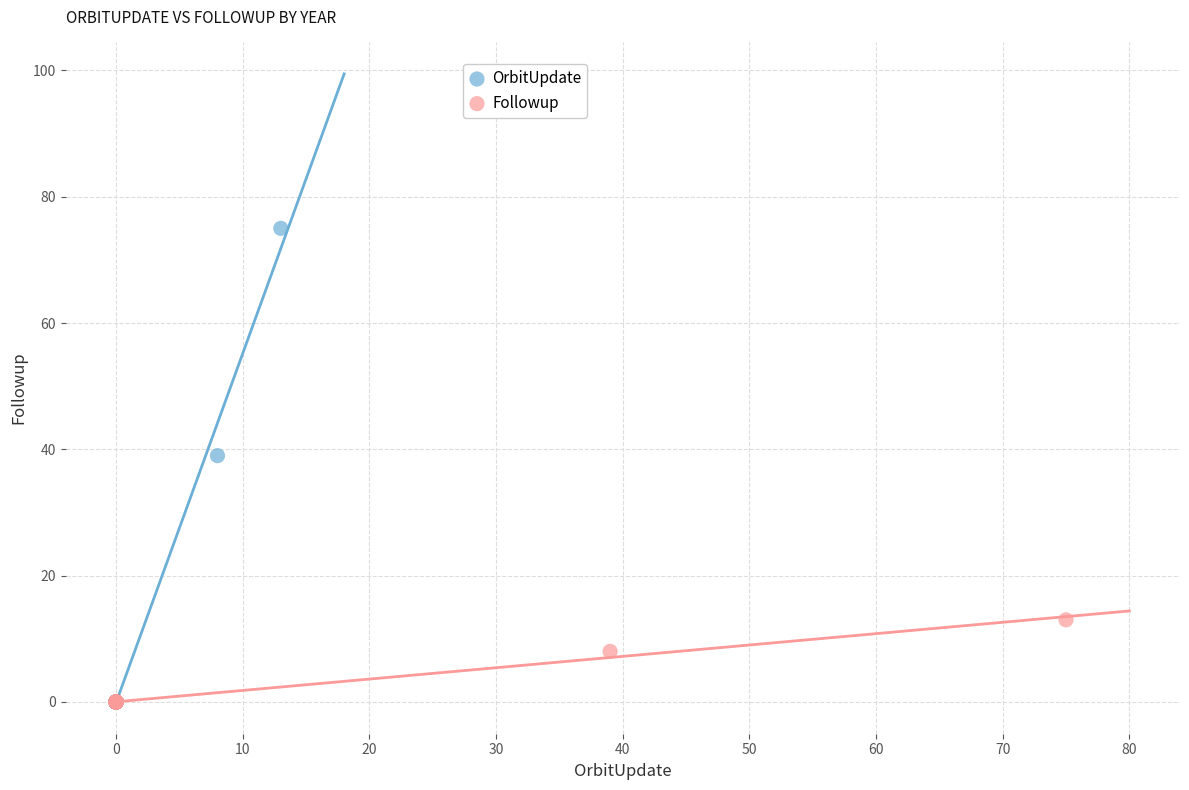

Which series contains the highest Y value?

OrbitUpdate